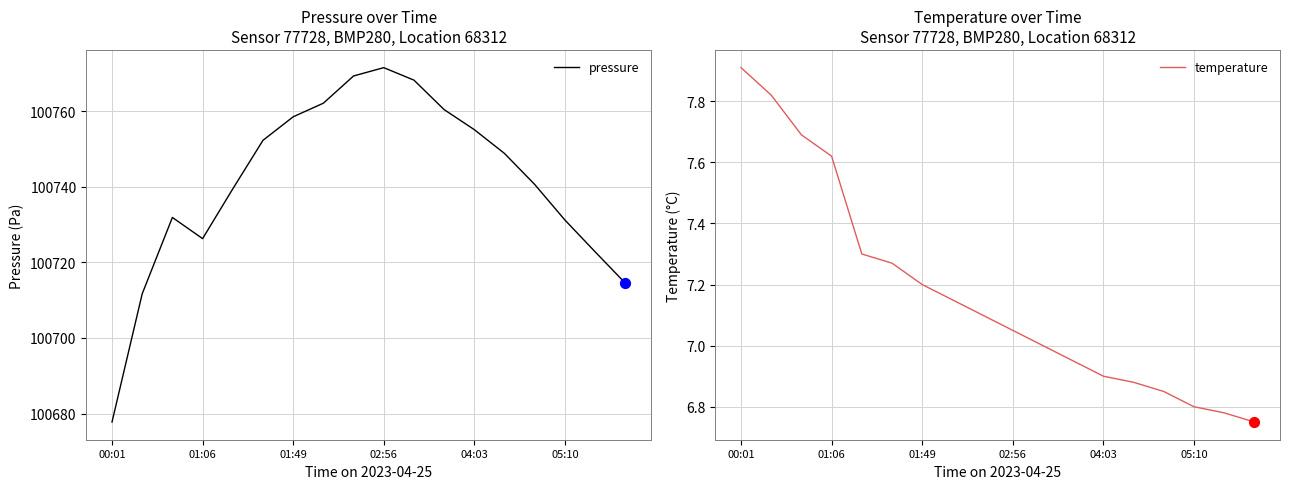

Which series has the largest total across all categories?

pressure